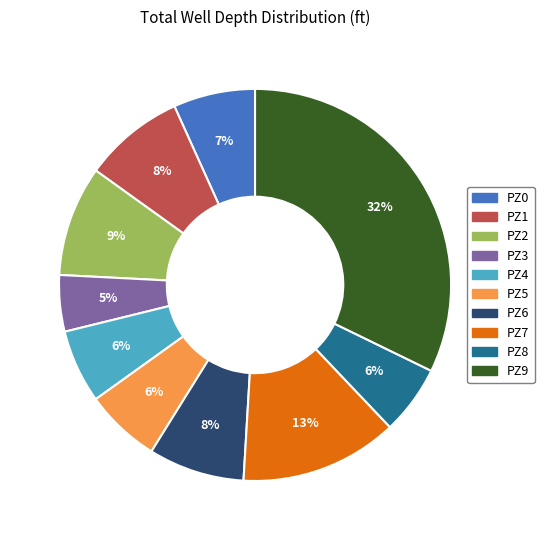

Is PZ3 the majority of the pie?

No